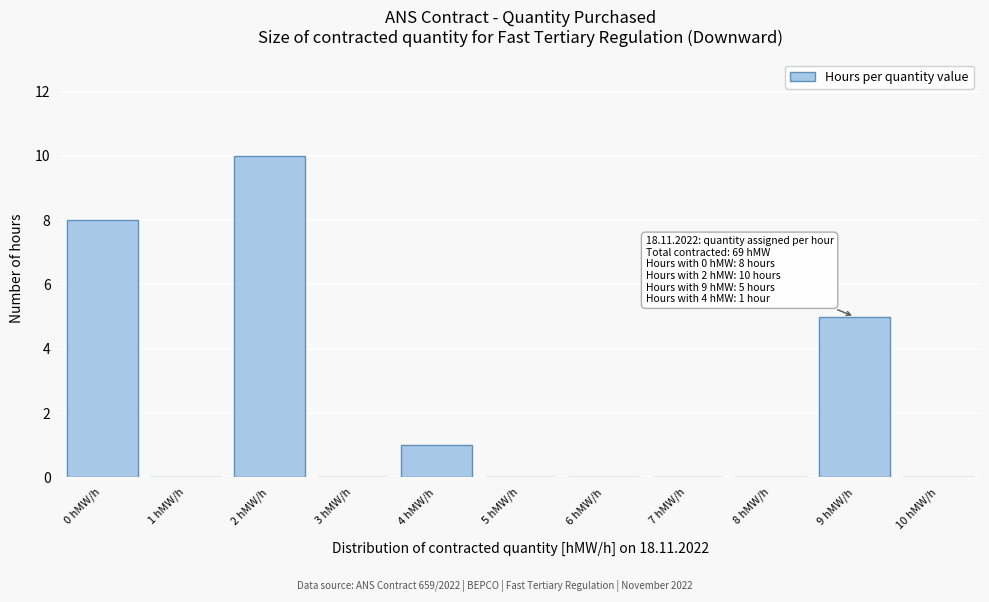

Which range on the x-axis has the tallest bar?

1.5 to 2.5